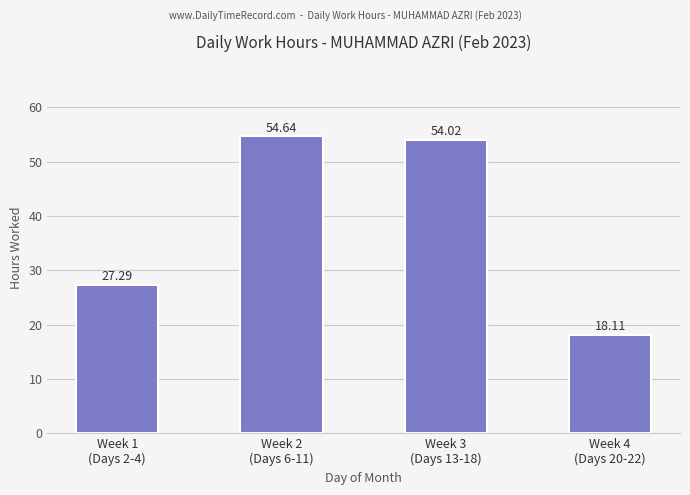

Rank the categories by value from highest to lowest.

Week 2
(Days 6-11), Week 3
(Days 13-18), Week 1
(Days 2-4), Week 4
(Days 20-22)